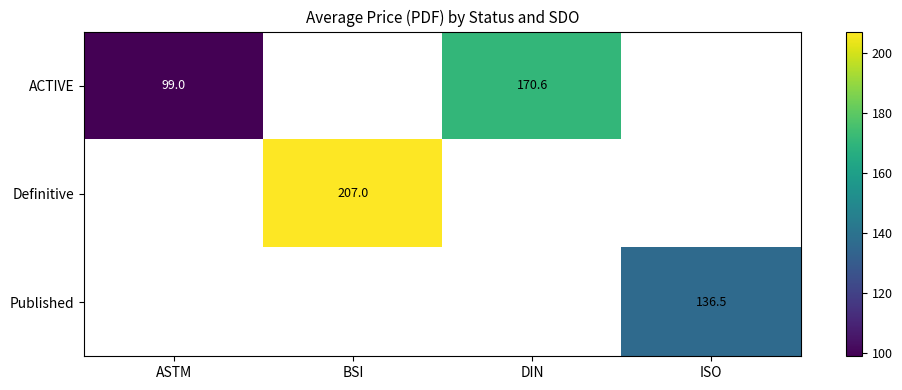

What is the difference between the ACTIVE values at DIN and ASTM?

71.6